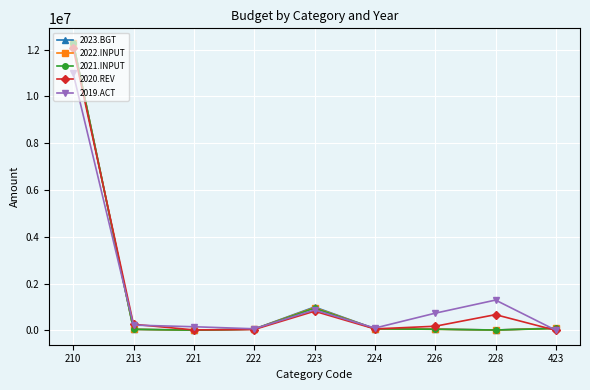

True or false: 2022.INPUT has more than 0 points higher than both neighbors.

True